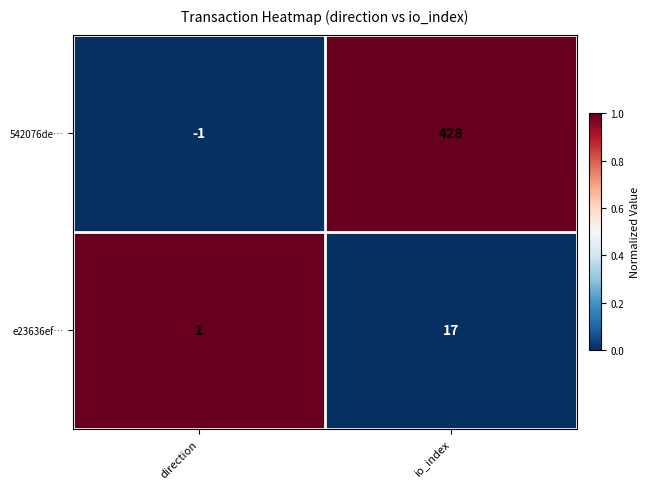

Where is e23636ef… nearest to the value 9?

direction